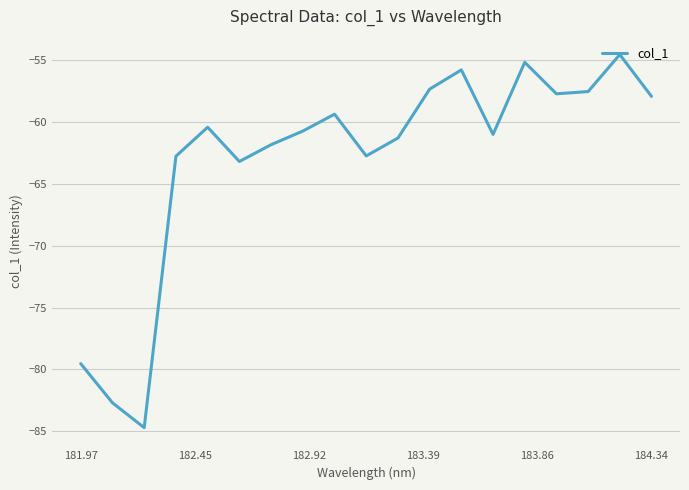

What is the maximum value shown in the chart?

-54.6